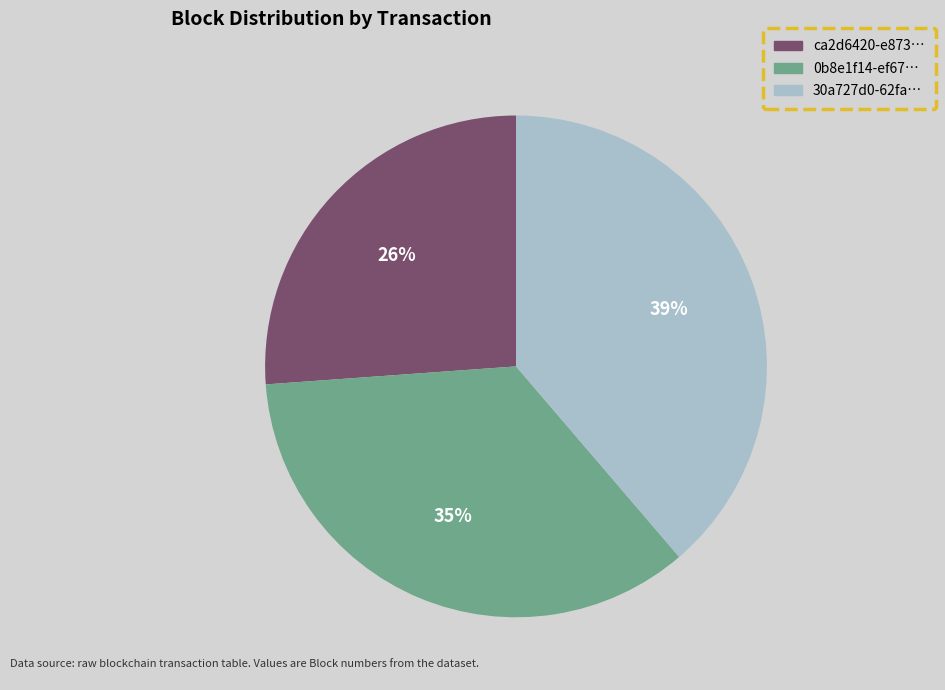

To the nearest percent, what percentage of the pie is ca2d6420-e873…?

26%